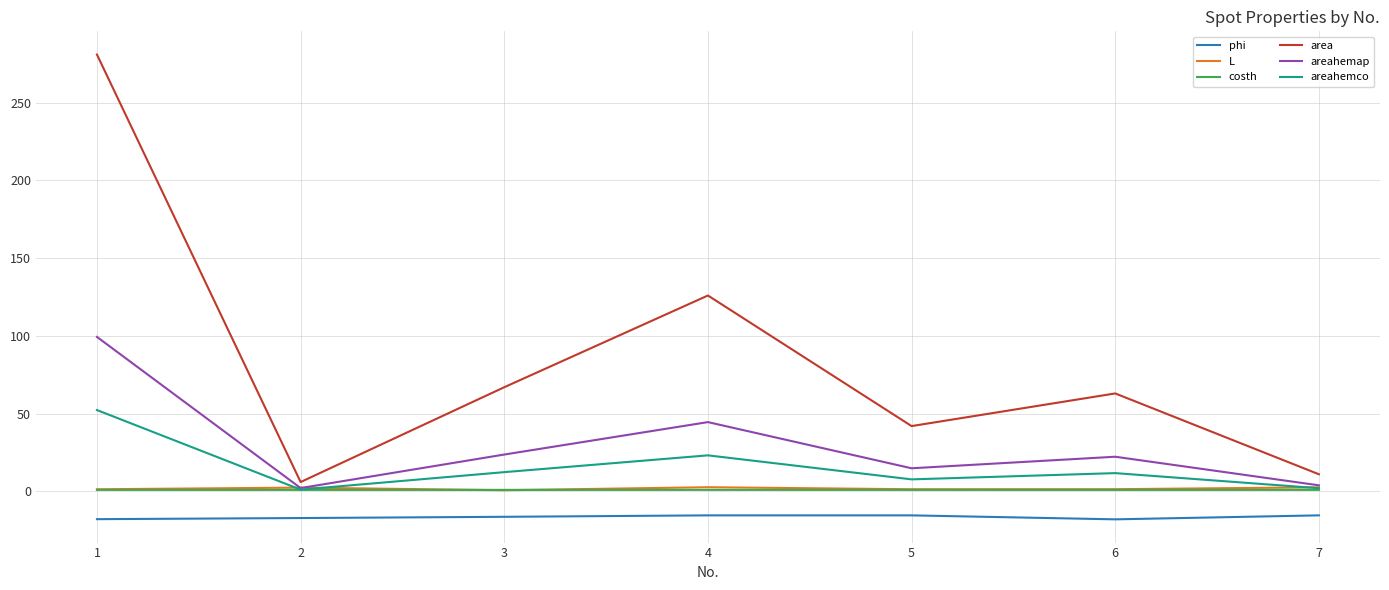

Which series has the largest total across all categories?

area